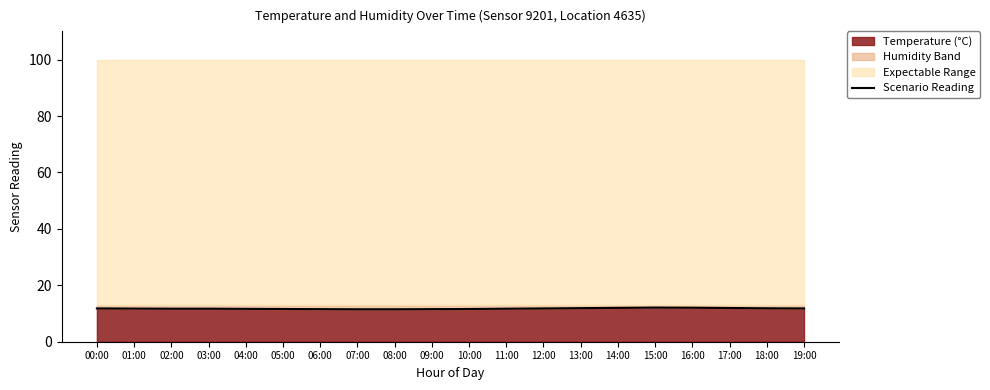

List the labels in order of value, largest first.

15:00, 16:00, 14:00, 17:00, 13:00, 18:00, 00:00, 12:00, 19:00, 01:00, 02:00, 03:00, 11:00, 04:00, 05:00, 10:00, 06:00, 09:00, 07:00, 08:00